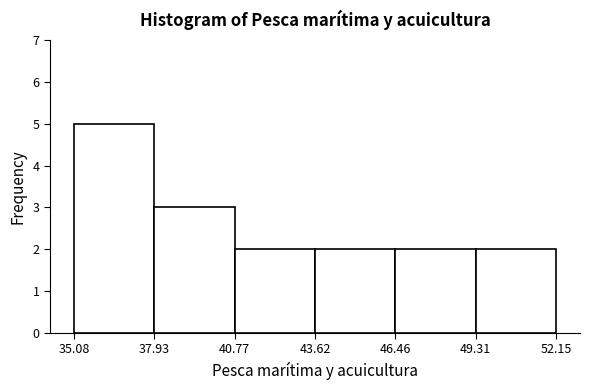

Reading left to right, transcribe this chart: for each bar, give the range it covers on the x-axis and its height. The values are not printed on the chart, so give them approximately, as read against the axis.

35.08 to 37.93: 5
37.93 to 40.77: 3
40.77 to 43.62: 2
43.62 to 46.46: 2
46.46 to 49.31: 2
49.31 to 52.15: 2